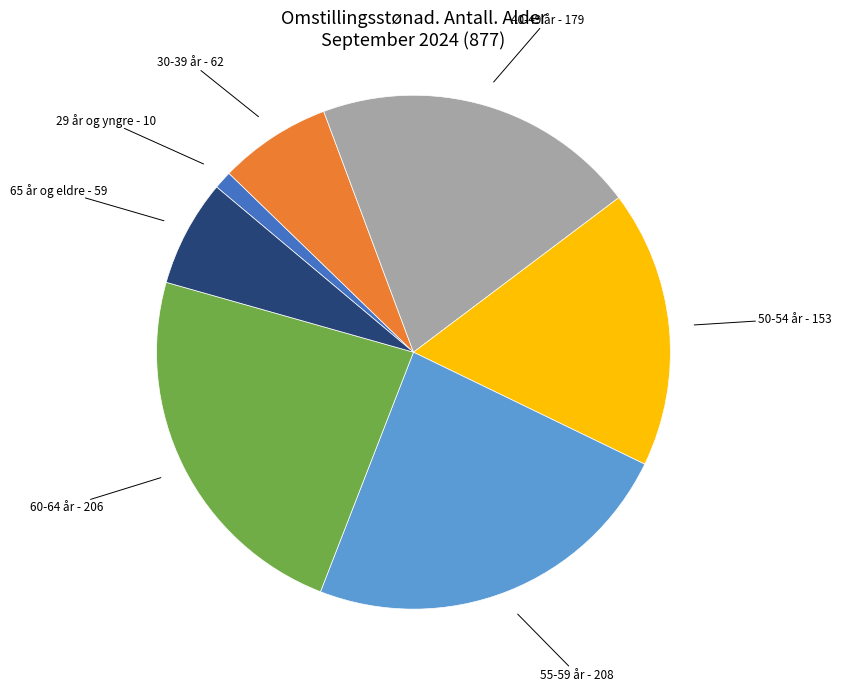

Is there any slice that represents more than half of the pie?

No